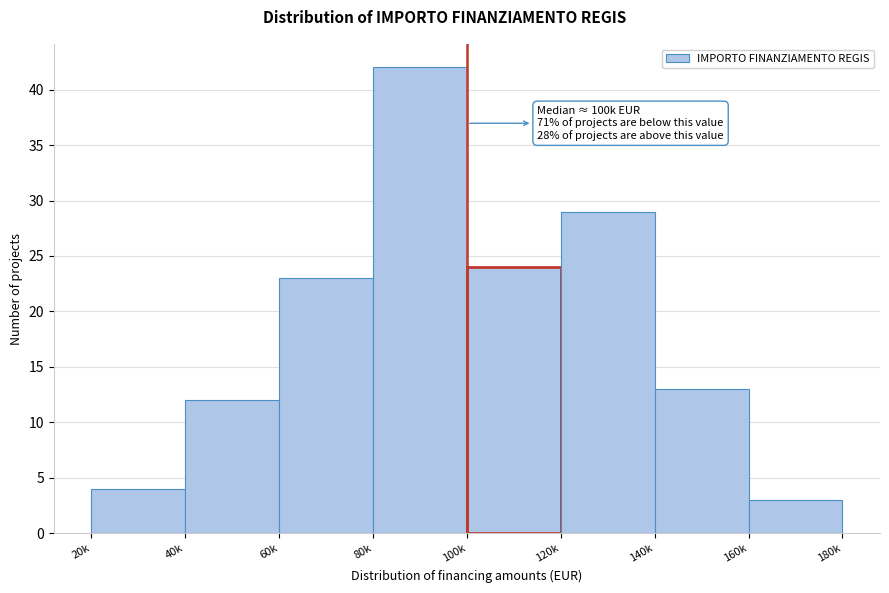

Reading right to left, extract all data points from this chart.

160k=3	140k=13	120k=29	100k=24	80k=42	60k=23	40k=12	20k=4